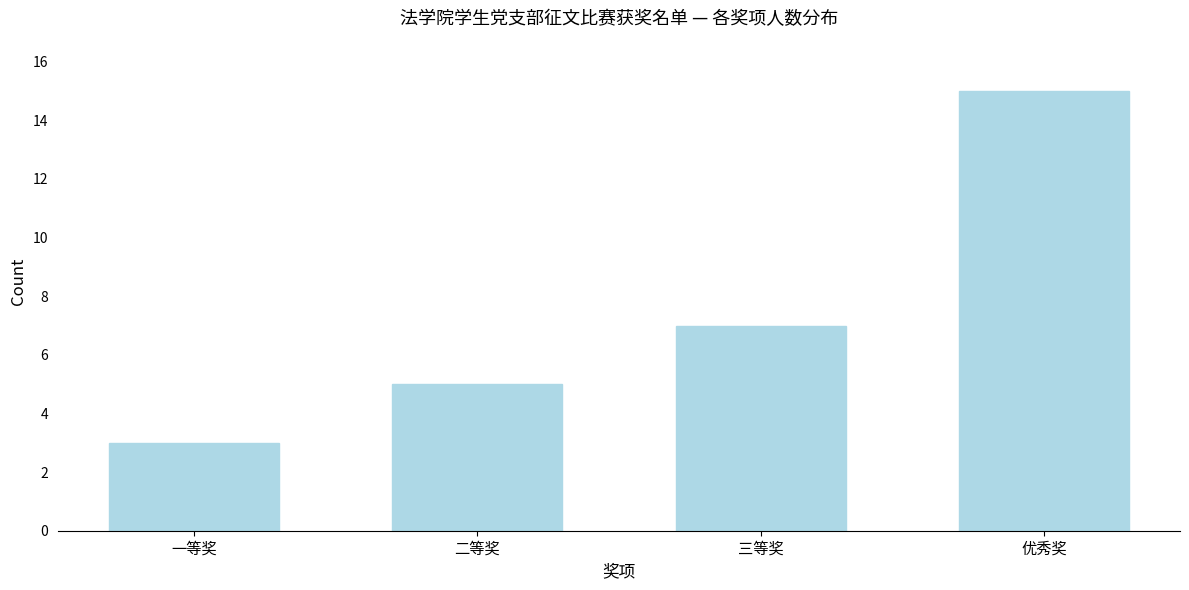

Reading left to right, transcribe all the data shown in this chart.

一等奖=3	二等奖=5	三等奖=7	优秀奖=15